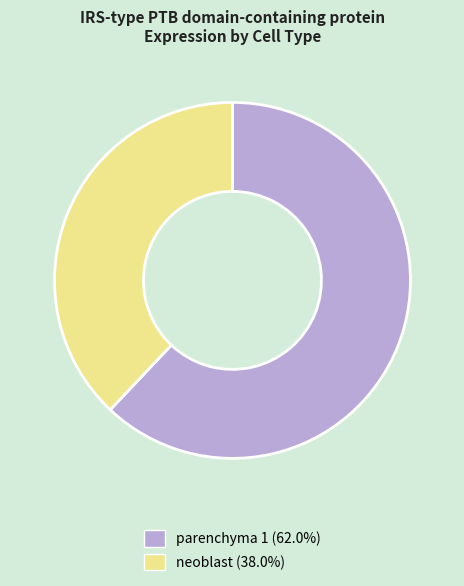

Rank the categories by value from lowest to highest.

neoblast, parenchyma 1